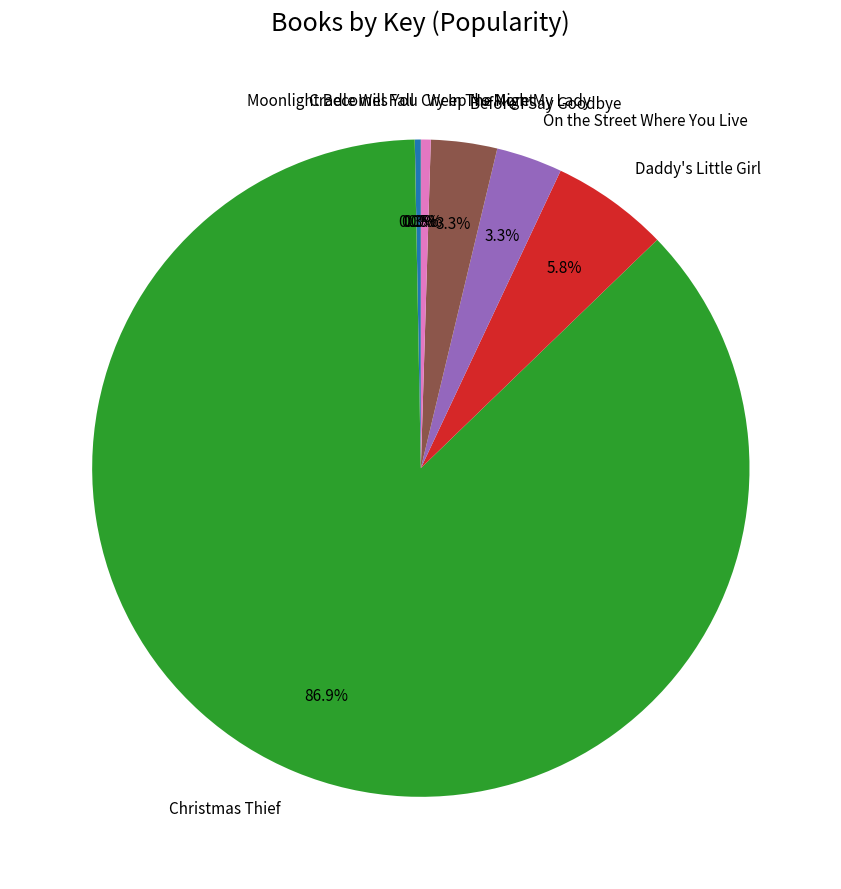

Which slice is the largest?

Christmas Thief